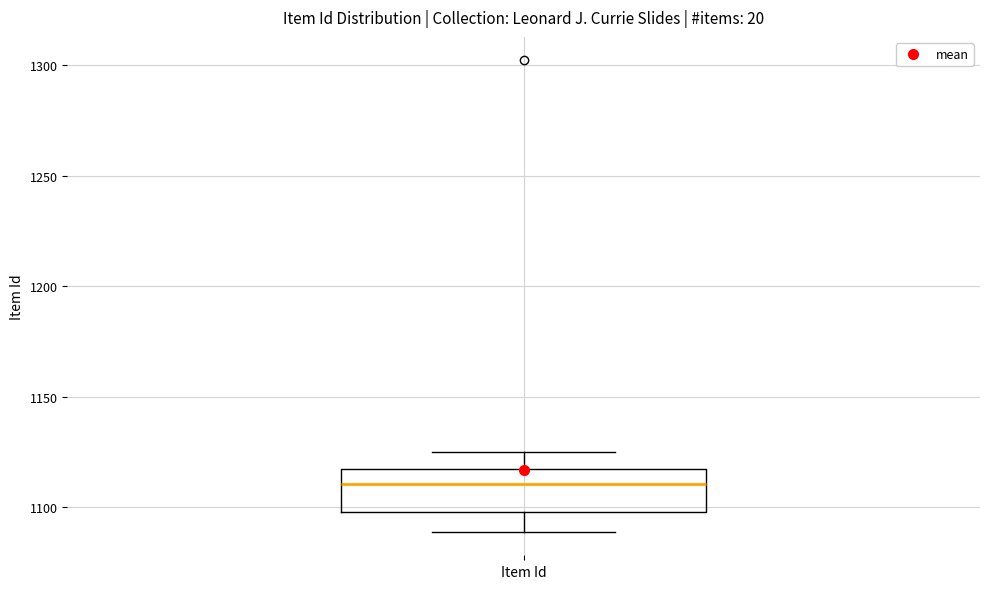

Where does the lower whisker of the box for Item Id end on the y-axis? The values are not printed on the chart, so give them approximately, as read against the axis.

1090